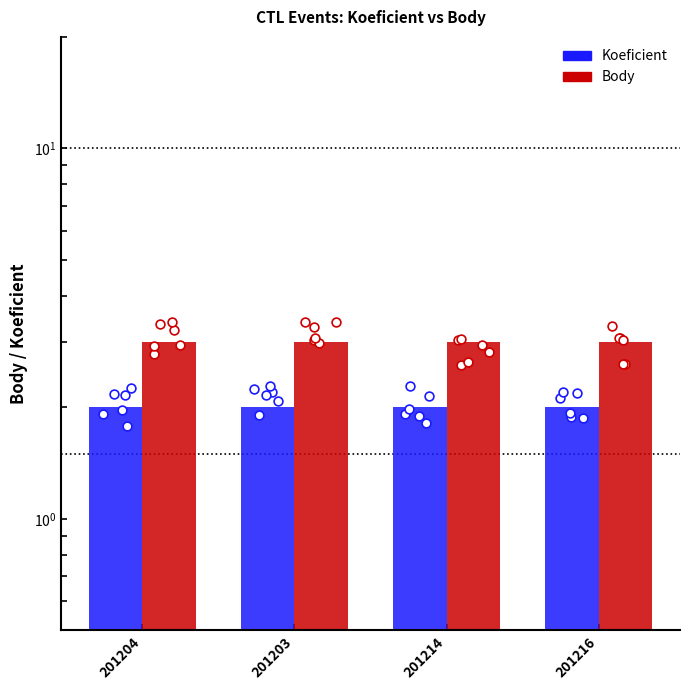

Which series has the largest total across all categories?

Body